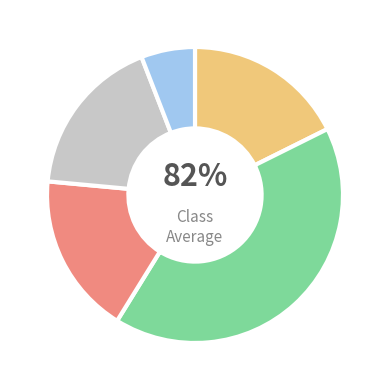

What percentage is the 1318 slice, to the nearest percent?

5%